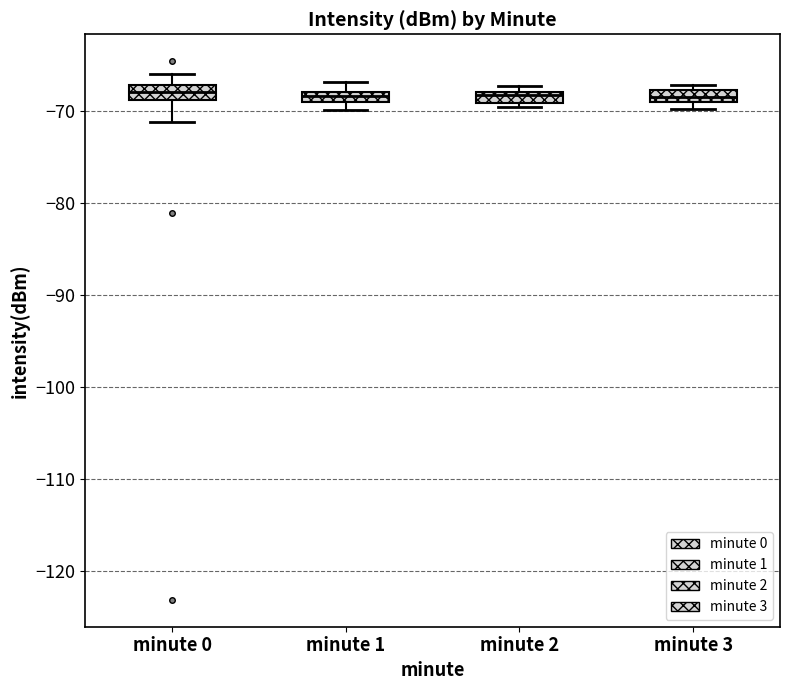

Where is the lower edge of the box for minute 0 on the y-axis? The values are not printed on the chart, so give them approximately, as read against the axis.

-69